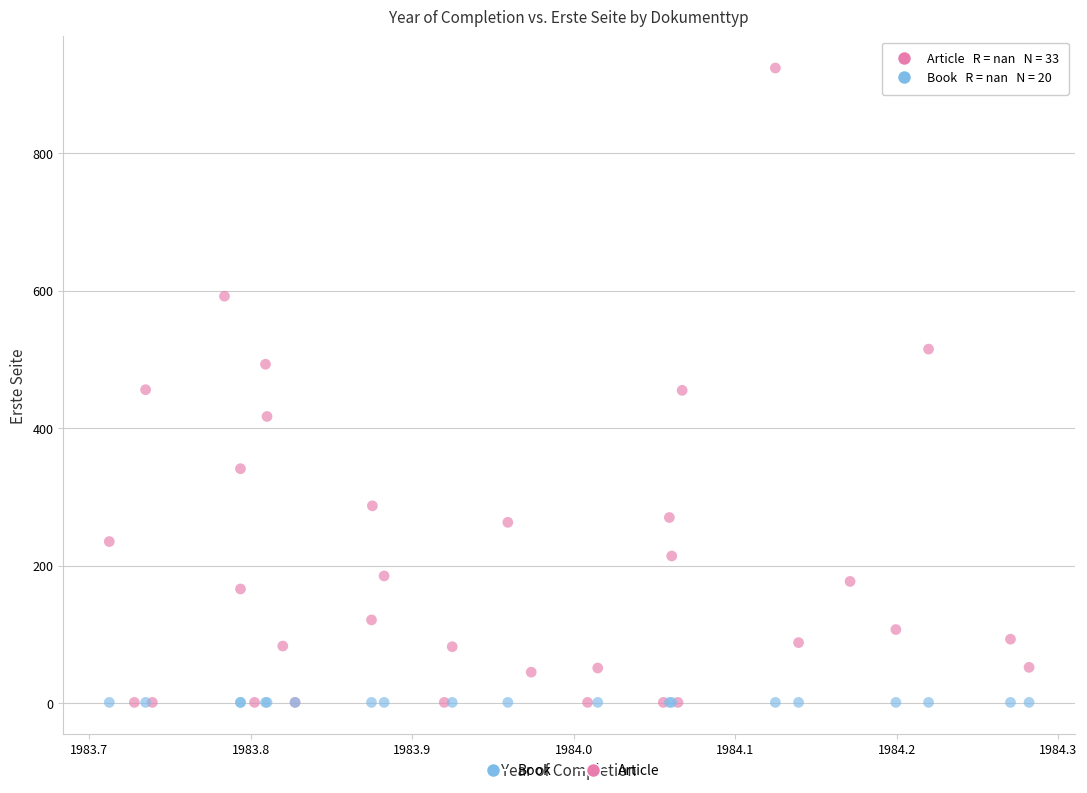

Which series reaches the maximum Y coordinate?

Article